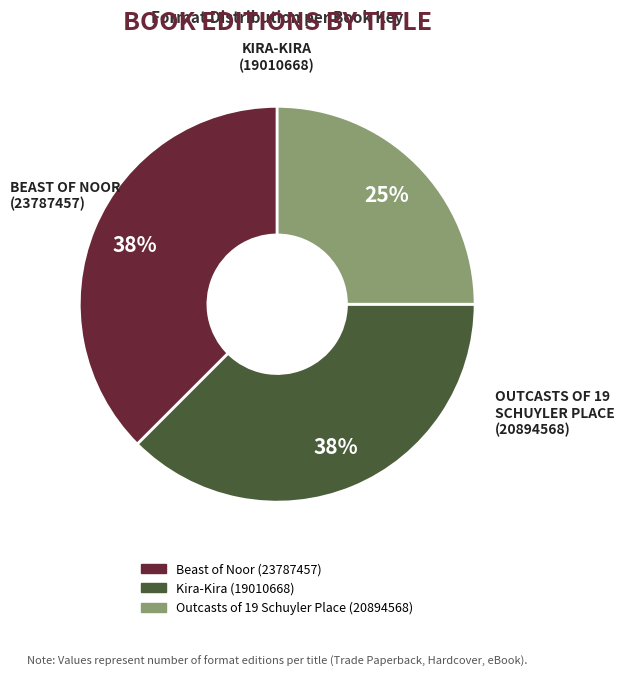

Which category has the smallest portion of the pie?

Outcasts of 19 Schuyler Place (20894568)